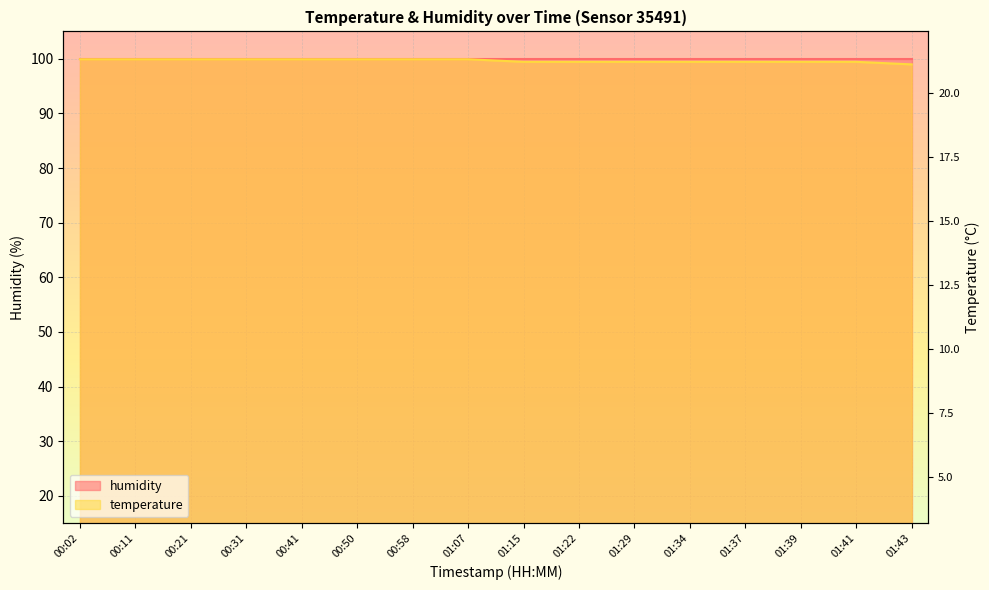

What is the difference between the maximum and minimum values?

0.9